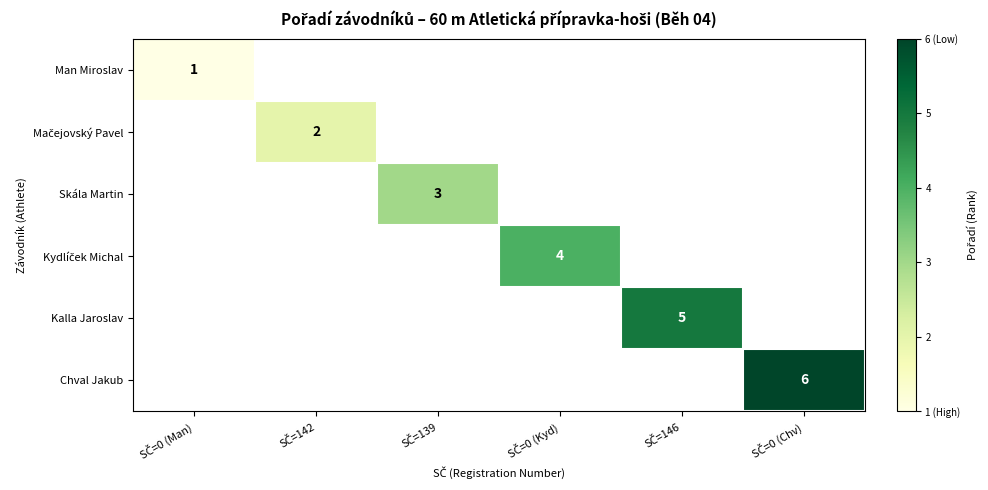

List the labels in order of Man Miroslav value, smallest first.

SČ=142, SČ=139, SČ=0 (Kyd), SČ=146, SČ=0 (Chv), SČ=0 (Man)